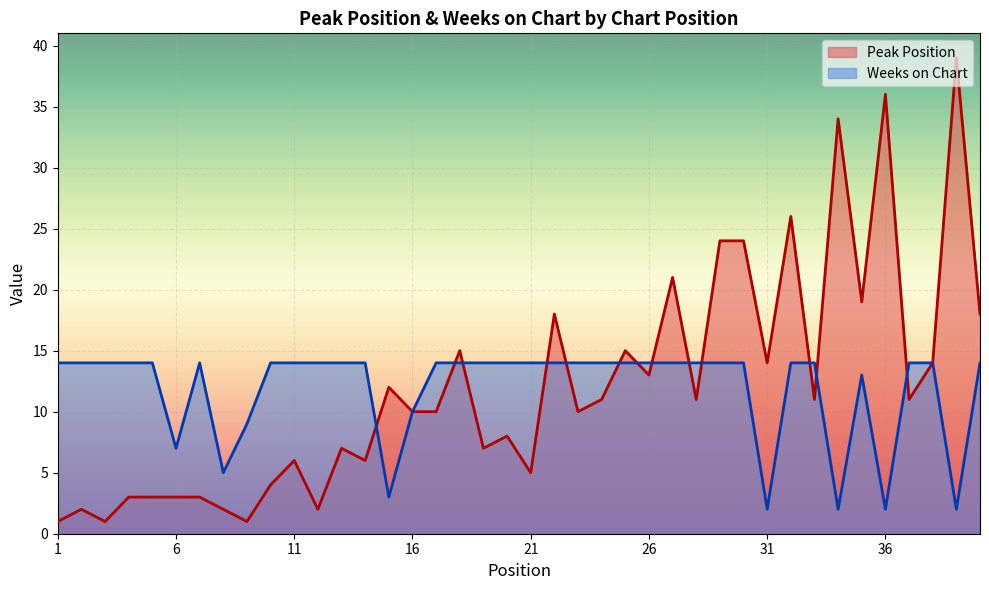

What is the difference between the second highest and second lowest values in the Weeks on Chart series?

12